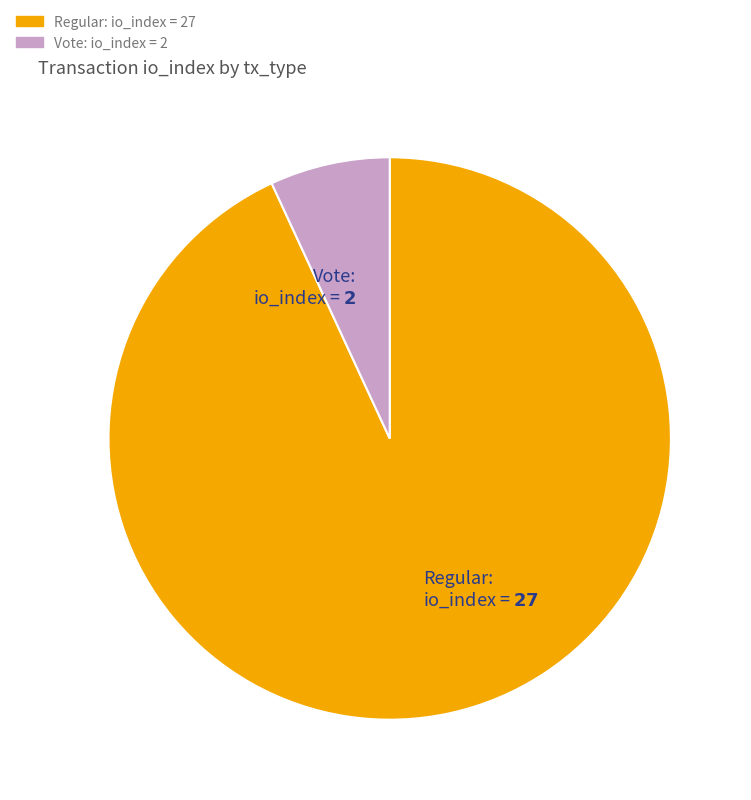

What is the majority slice?

Regular